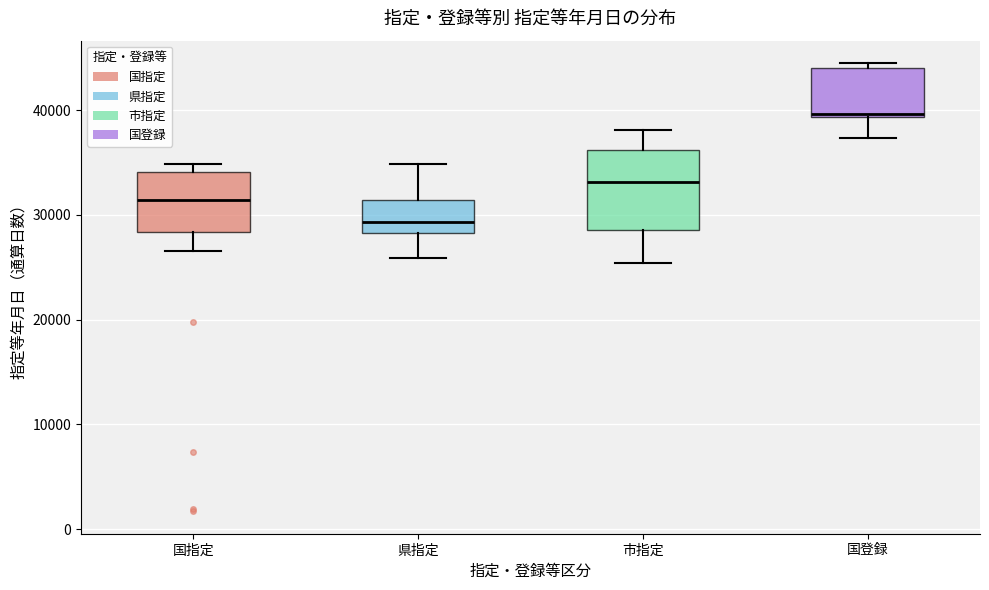

Which box has the highest median line?

国登録